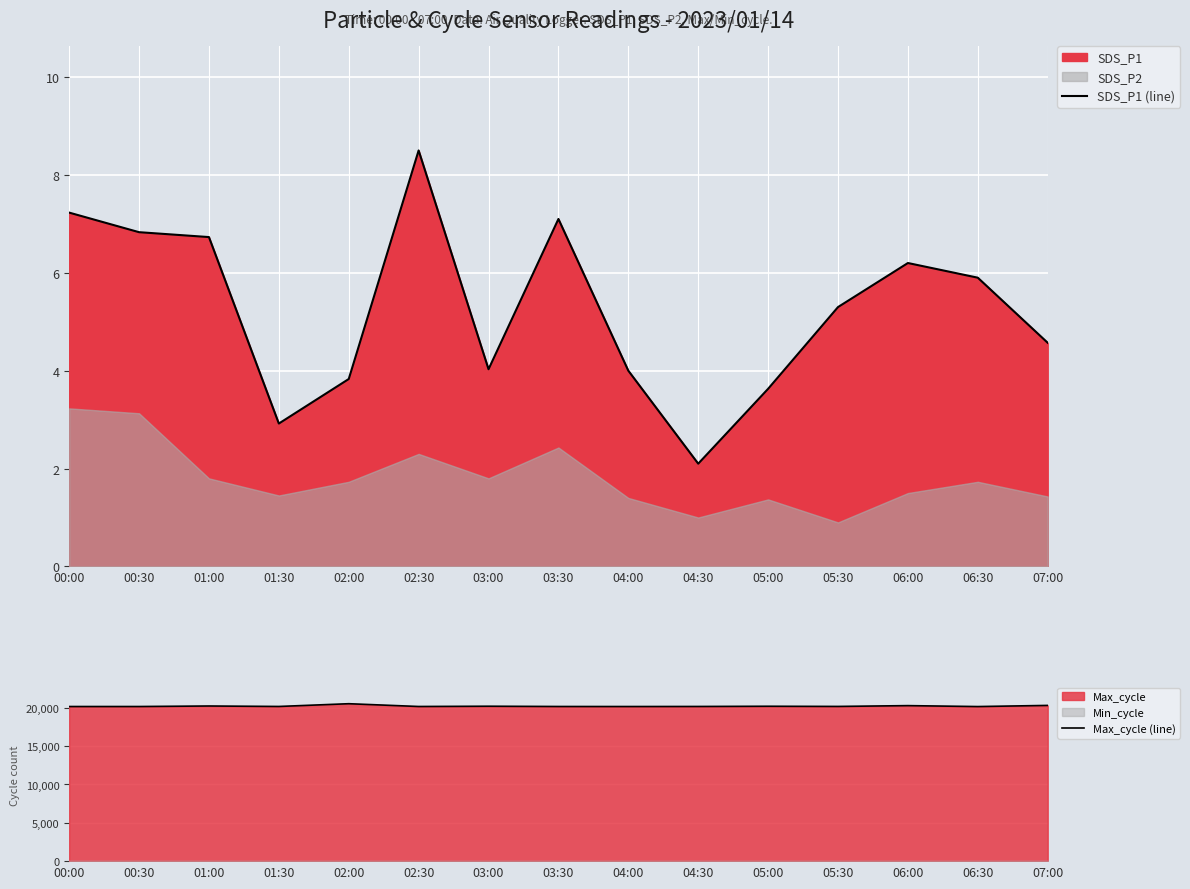

Count the number of categories in the chart.

15